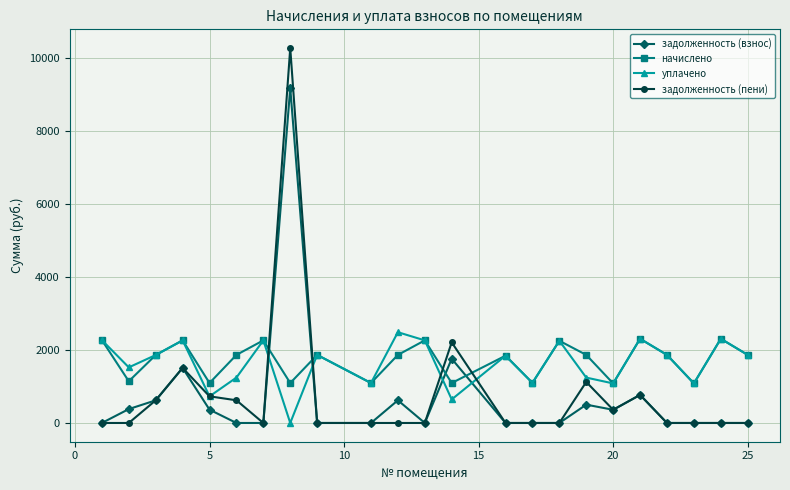

What is the difference between the second highest and minimum values in the задолженность (взнос) series?

1760.0